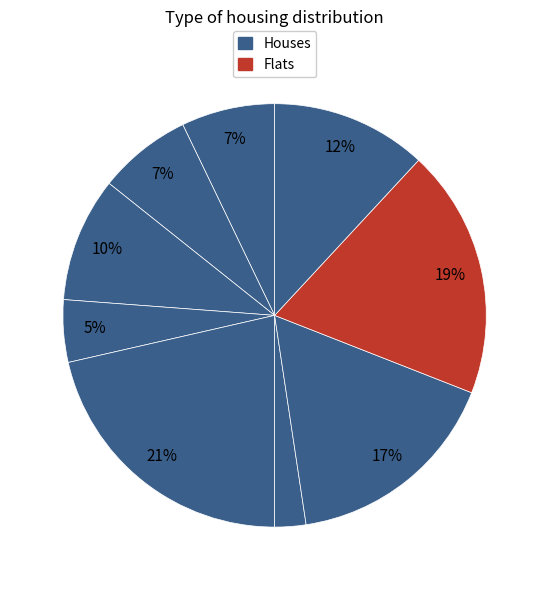

How many segments does this pie chart have?

9